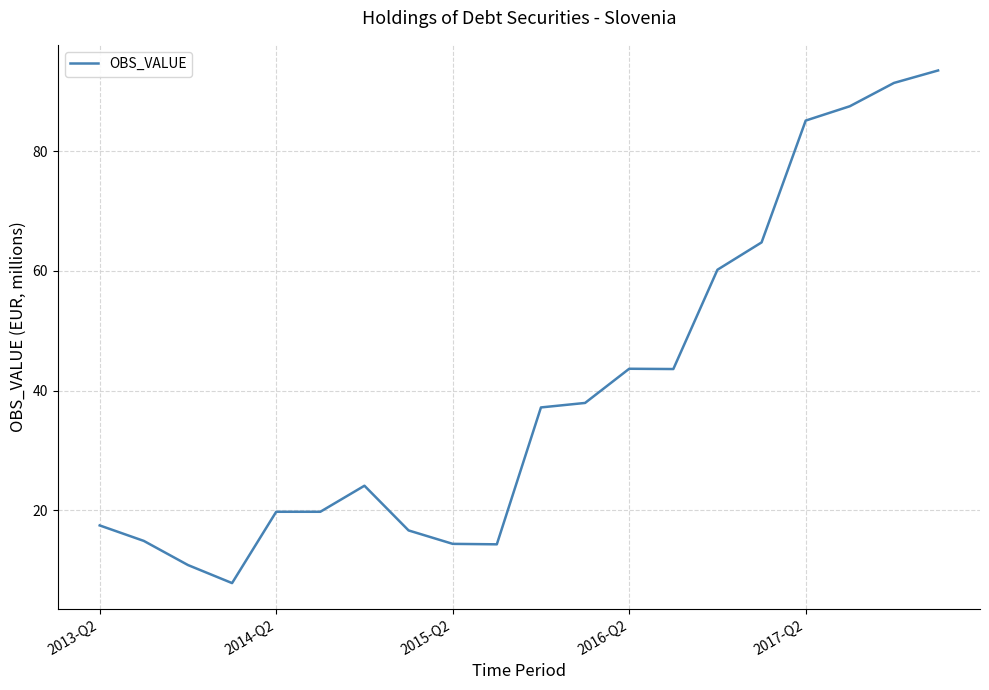

What is the difference between the second highest and minimum values?

83.6